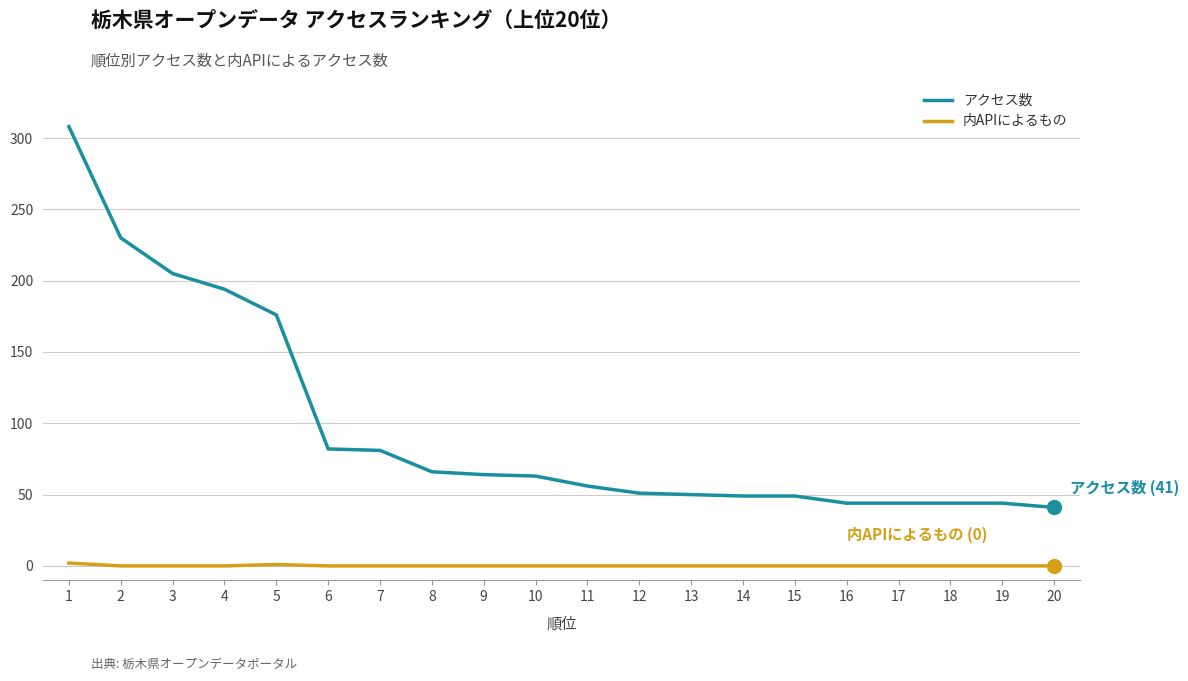

What is the spread (max minus min) of values at 17?

44